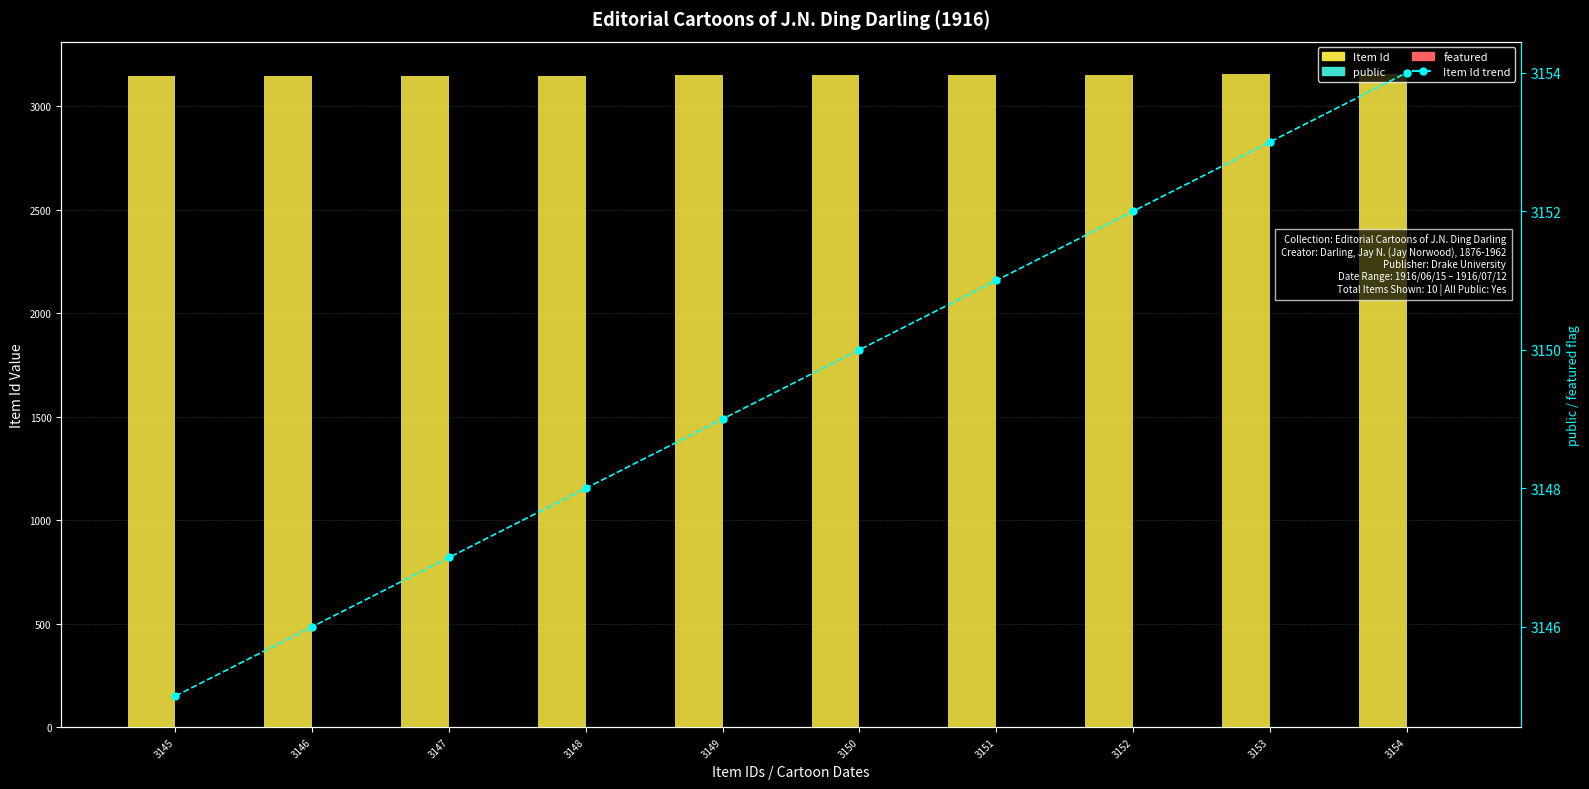

The Item Id series shows 791 at 3150. True or false?

False